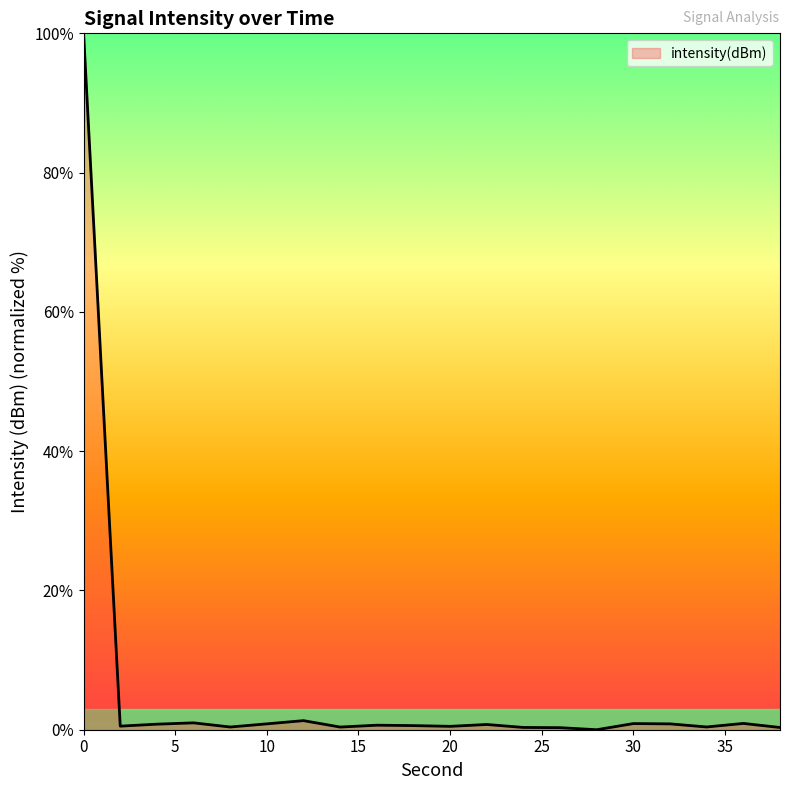

What is the sum of all values?

111.7